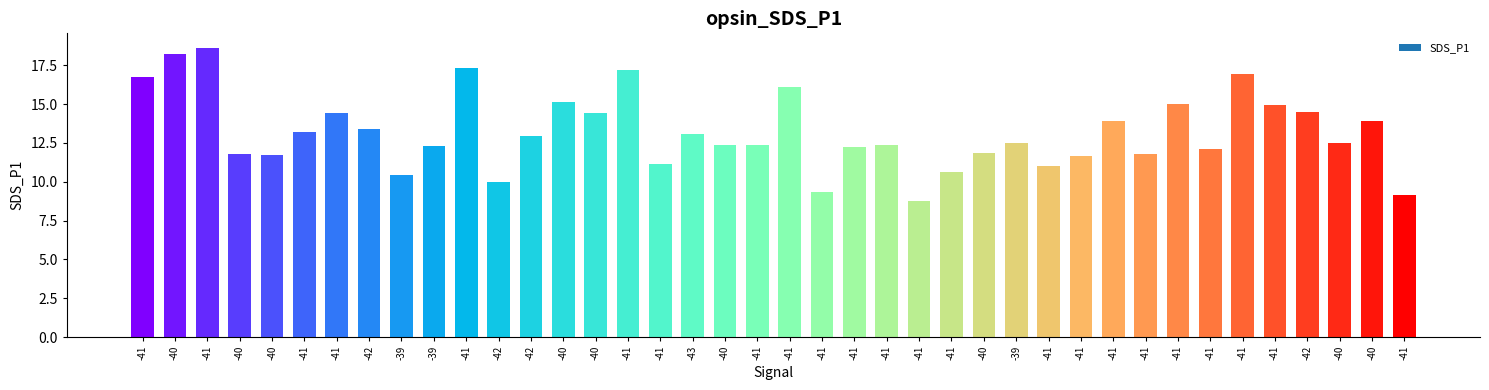

How many series are shown in this chart?

1